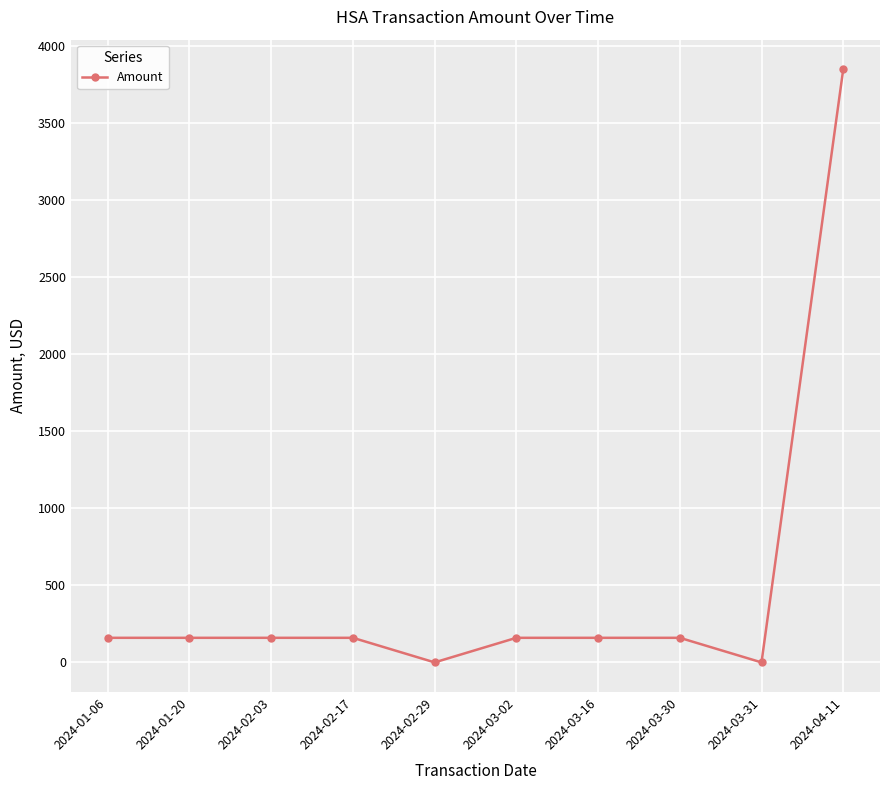

The value at 2024-03-31 is 0.0. True or false?

True